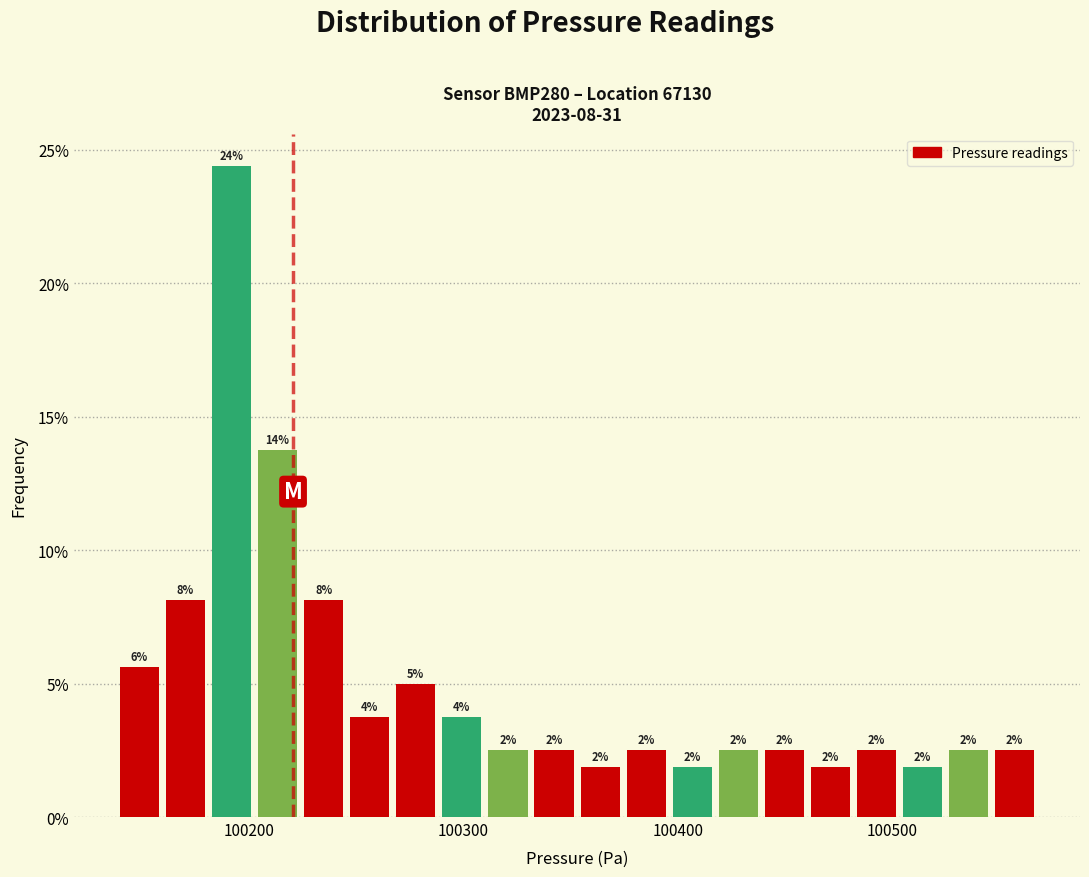

Read against the x-axis, roughly where is the centre of the tallest bar?

100190